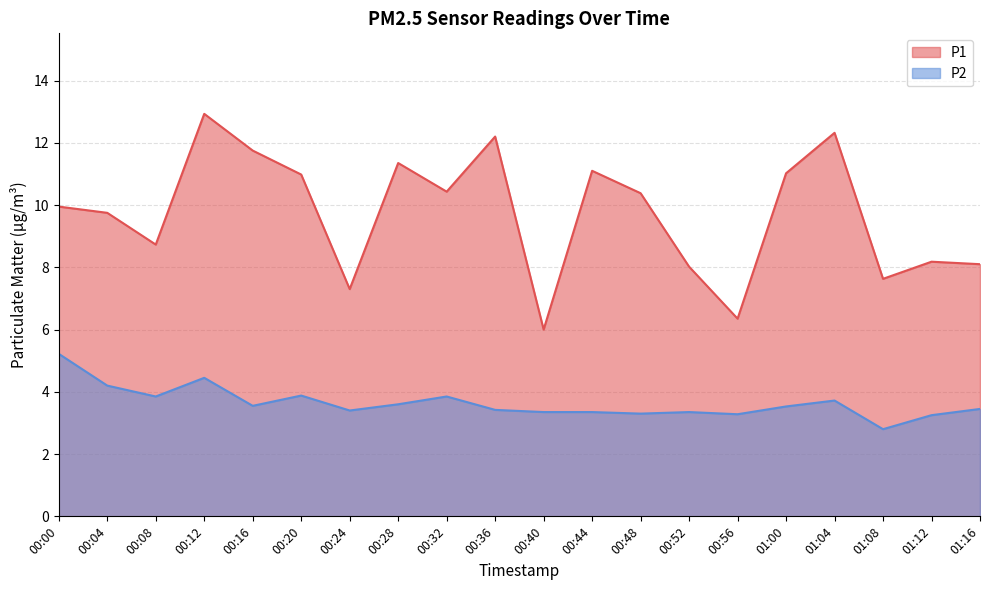

What is the value of the P2 point at the 11th from the left?

3.4